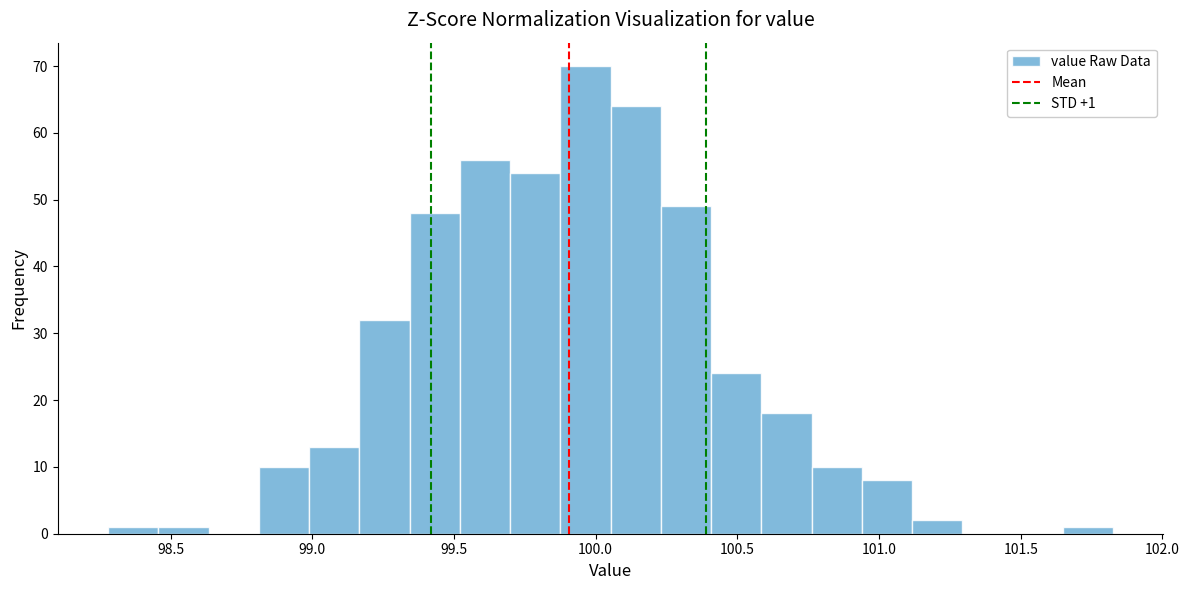

Read against the x-axis, roughly where is the centre of the tallest bar?

99.95